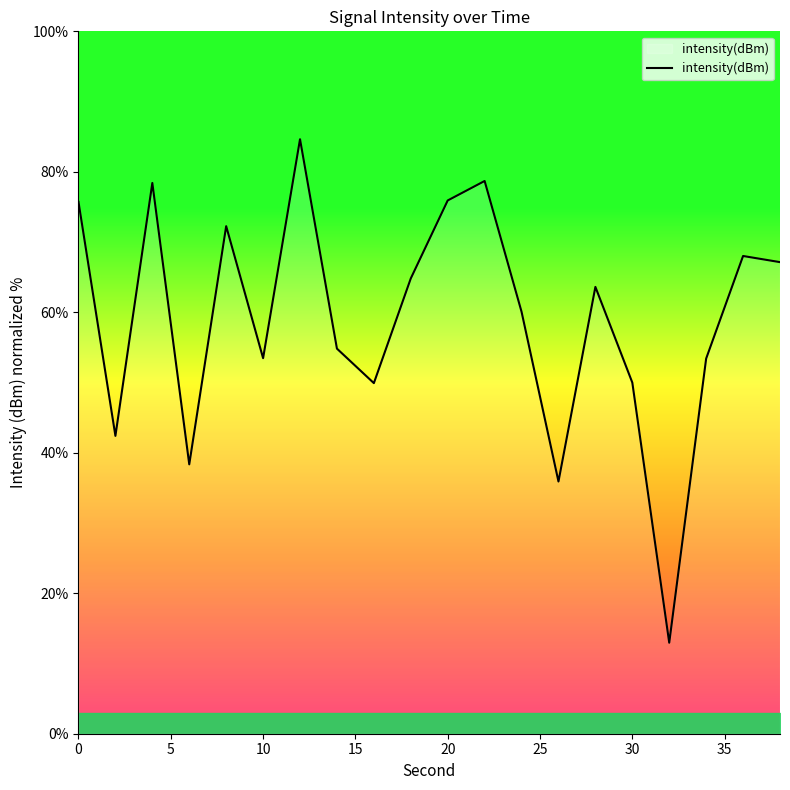

What is the maximum value shown in the chart?

84.6